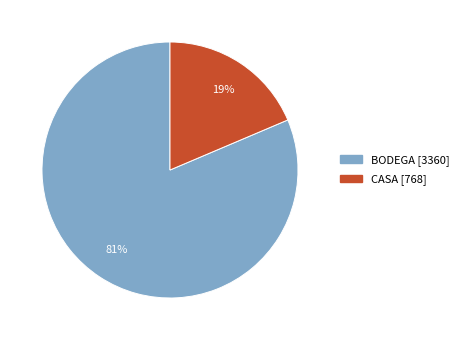

To the nearest percent, what percentage of the pie is CASA?

19%